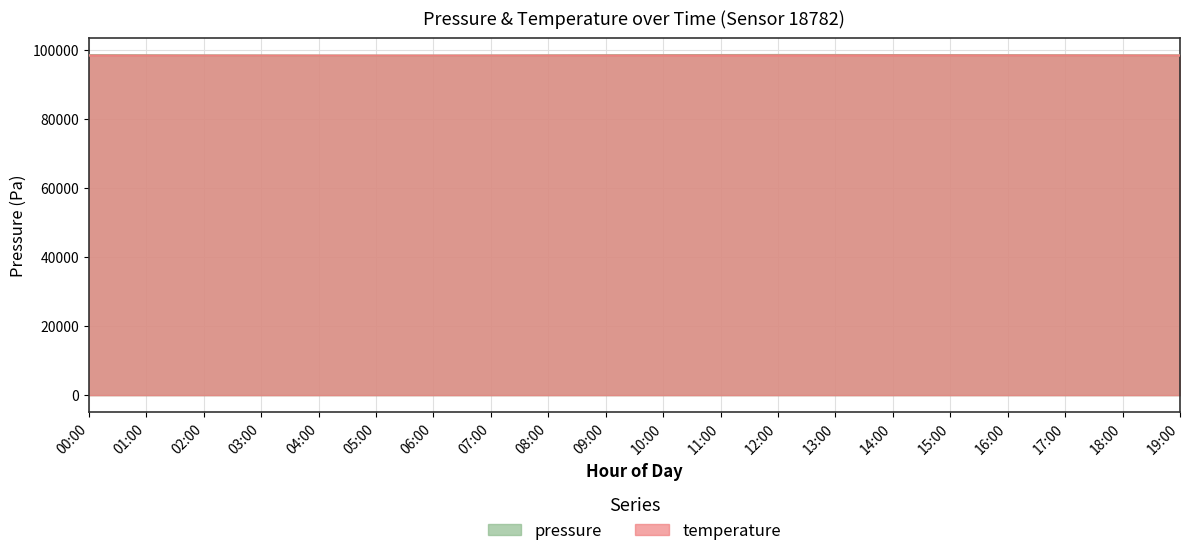

What is the difference between the highest and lowest values at 03:00?

32.2